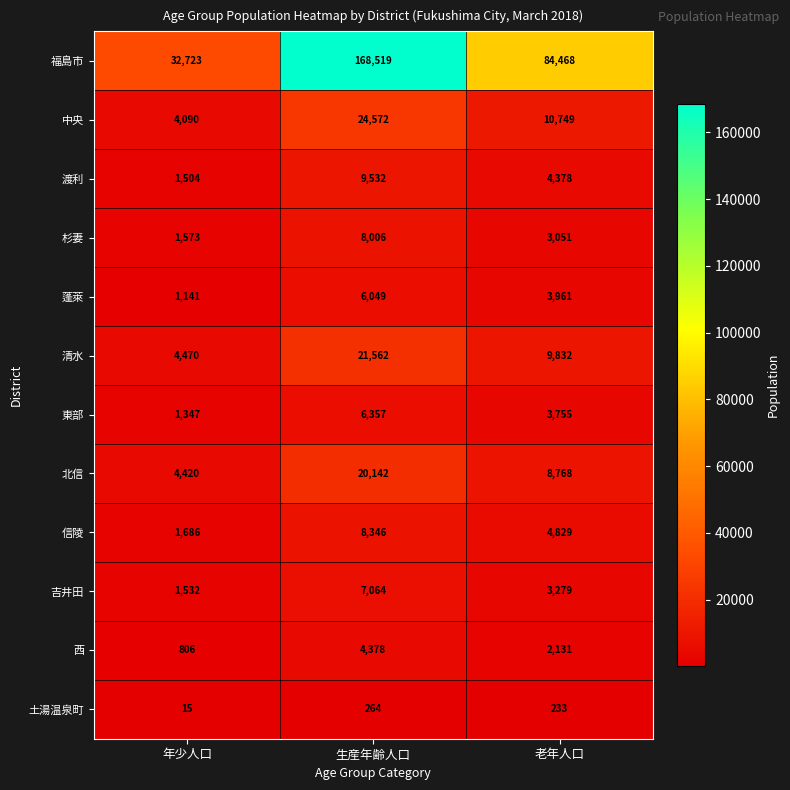

Which series has the widest spread of values?

福島市